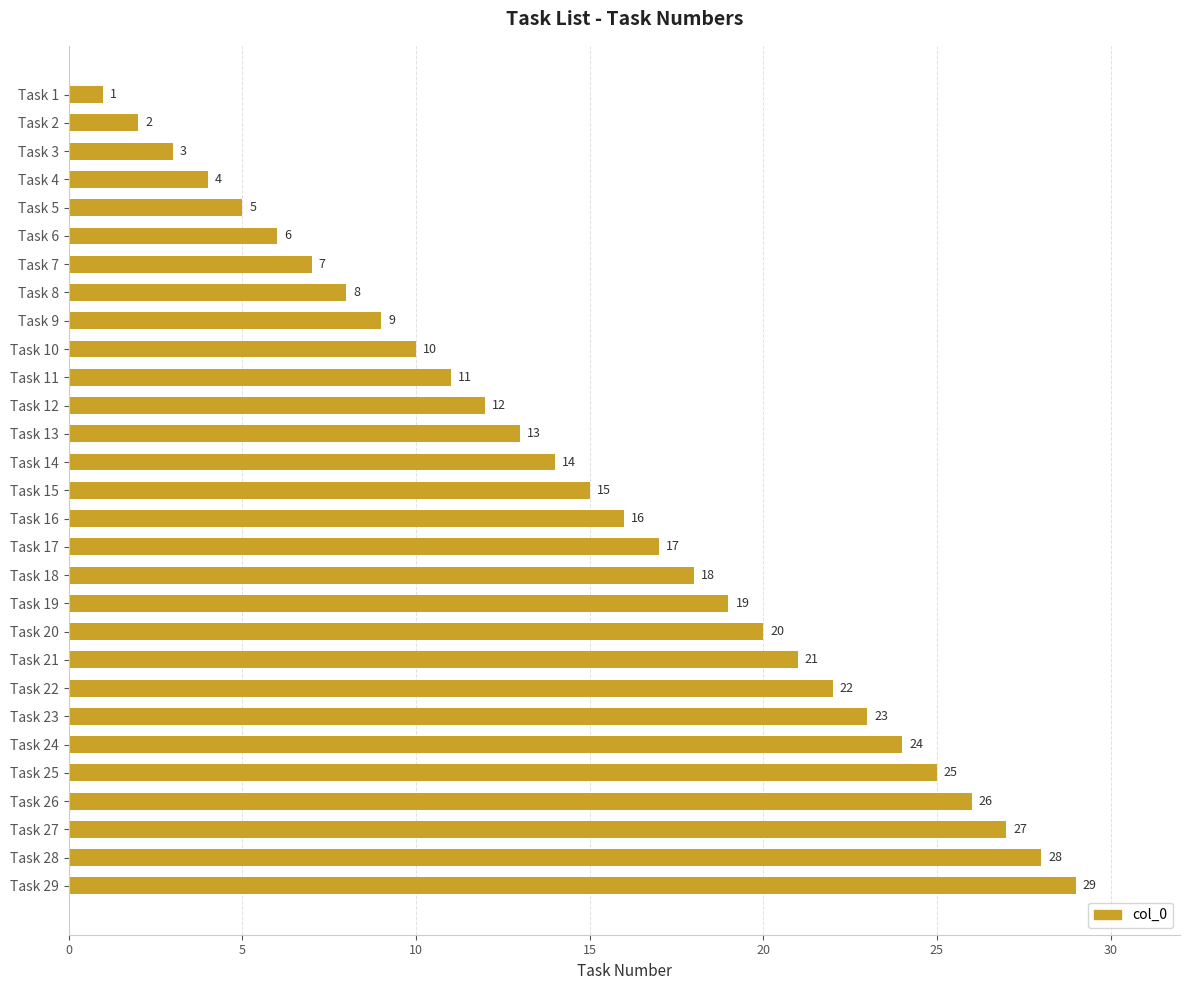

True or false: the data shows 2 at Task 2.

True